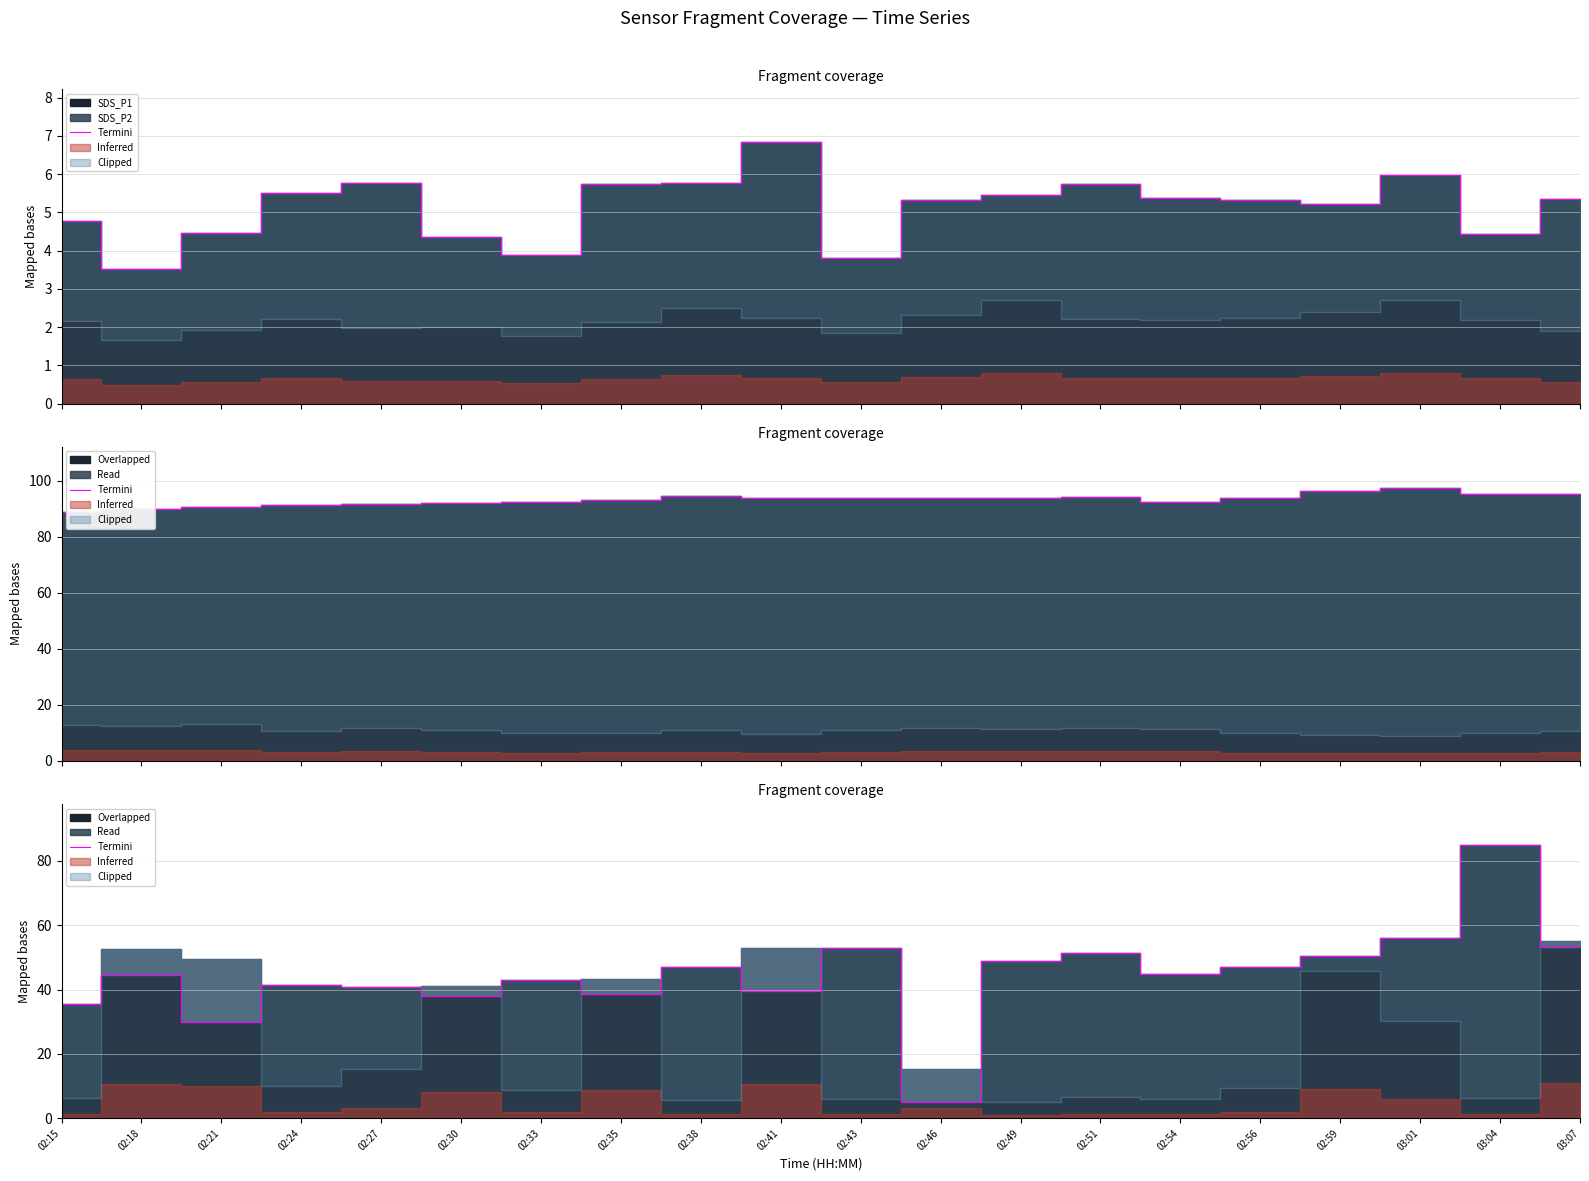

What is the approximate value at 02:15?

35.5